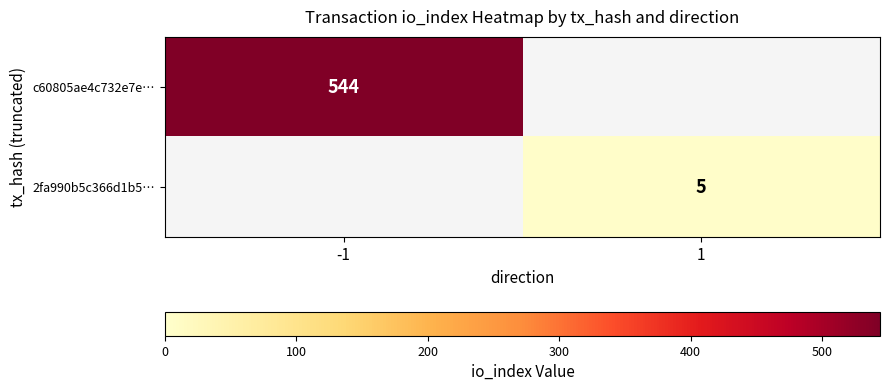

The c60805ae4c732e7e… series shows 806 at -1. True or false?

False